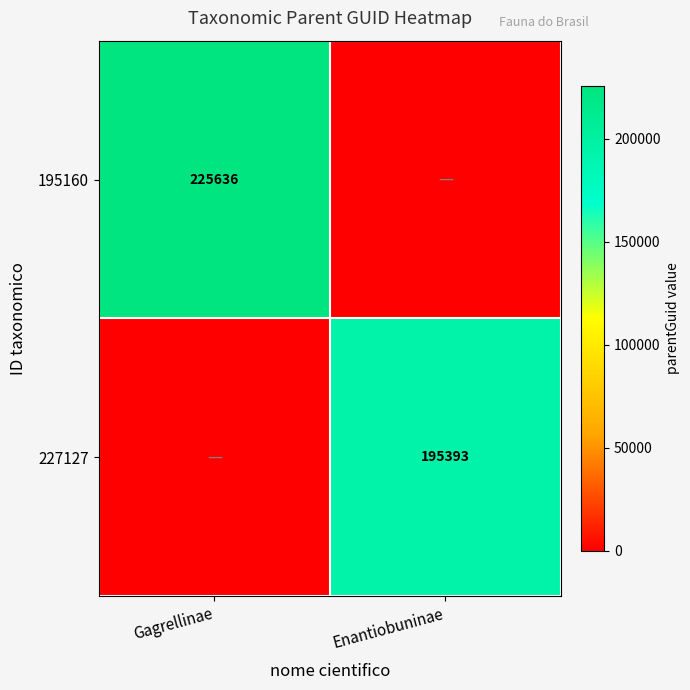

Is the value of 195160 at Gagrellinae greater than the value of 227127 at Enantiobuninae?

Yes